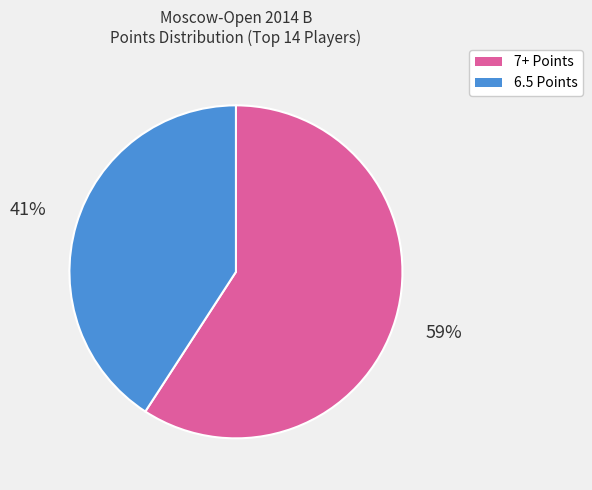

Is there a majority slice in this chart?

Yes